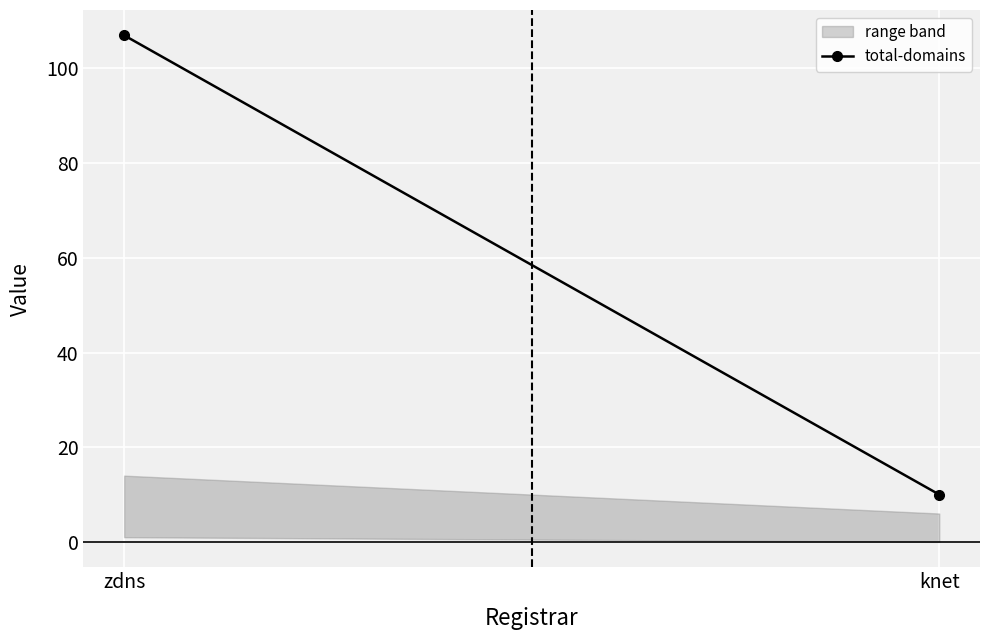

What is the label of the 1st point from the left?

zdns